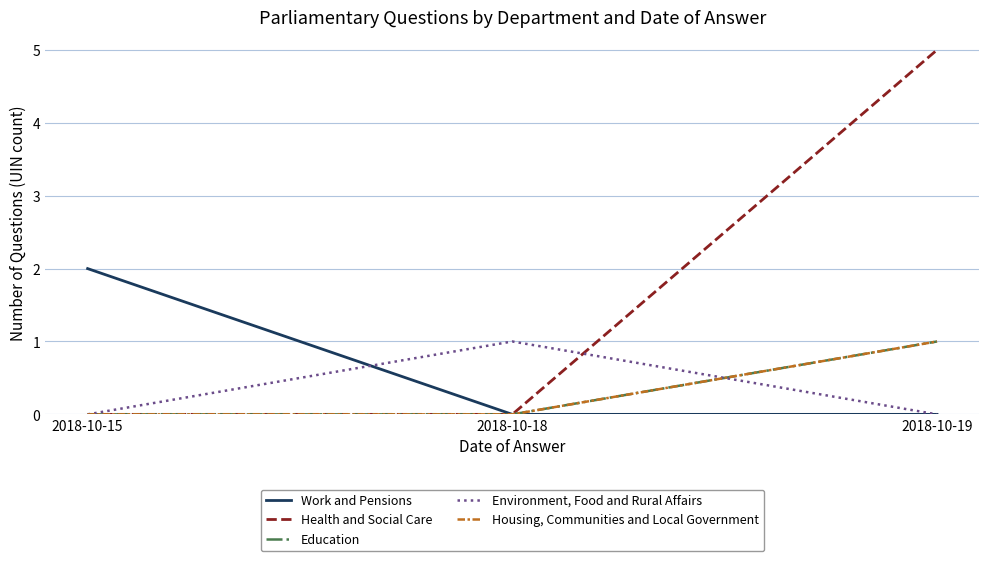

Is this an area chart (filled region under the line)?

No